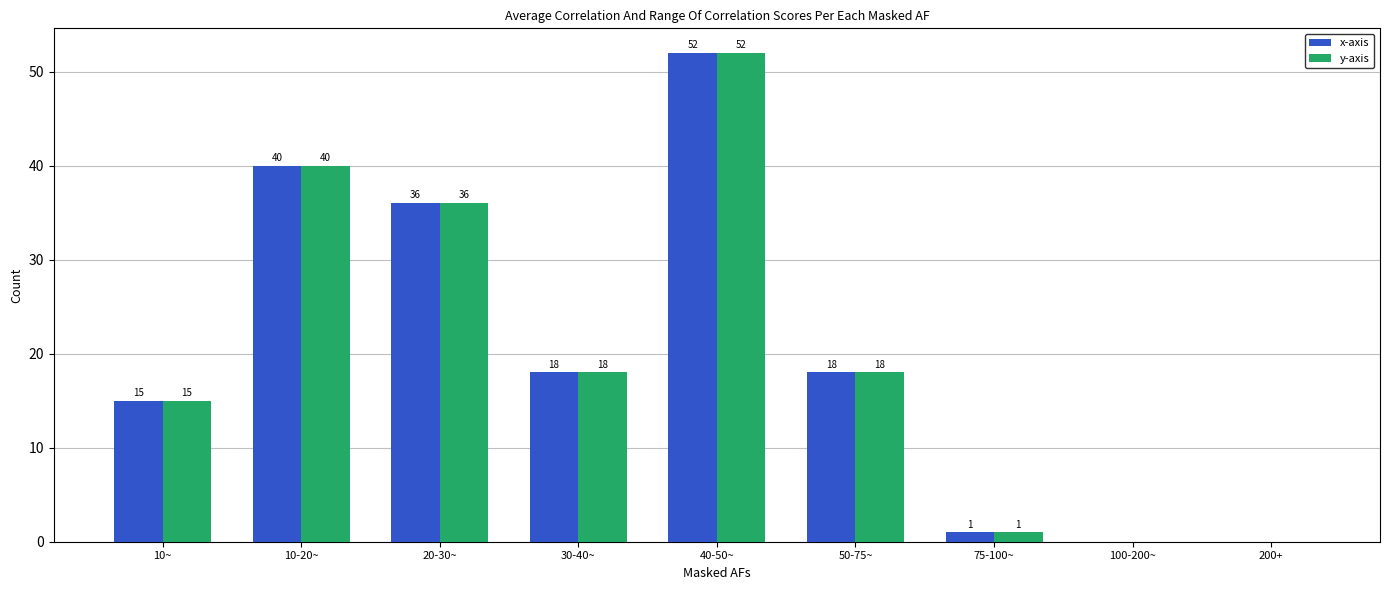

Is it true that y-axis equals 6 at 10~?

False